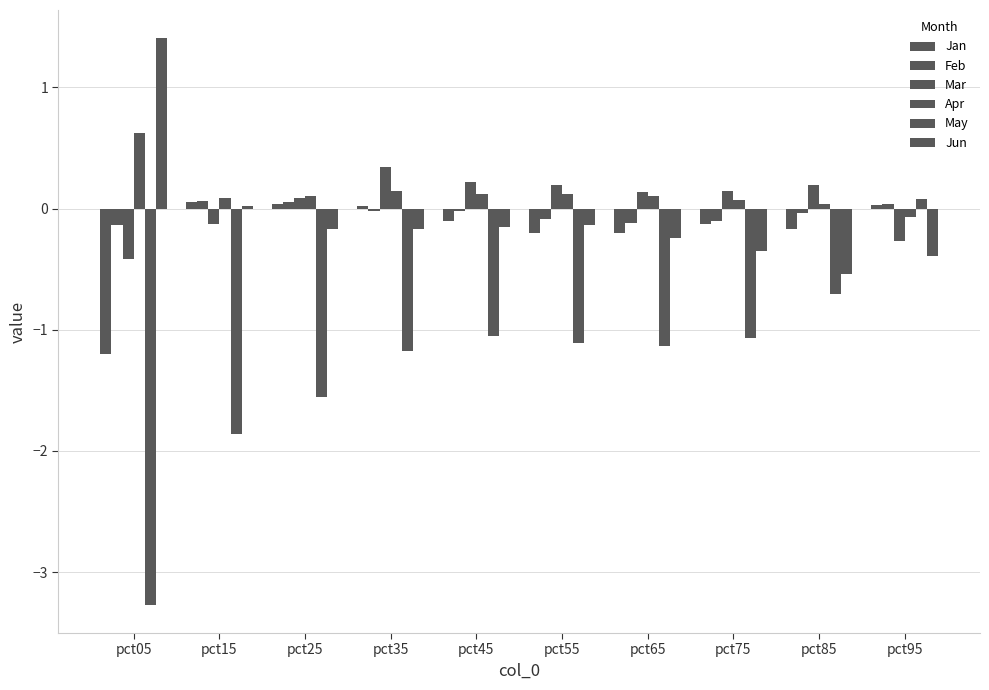

How many series are shown in this chart?

6